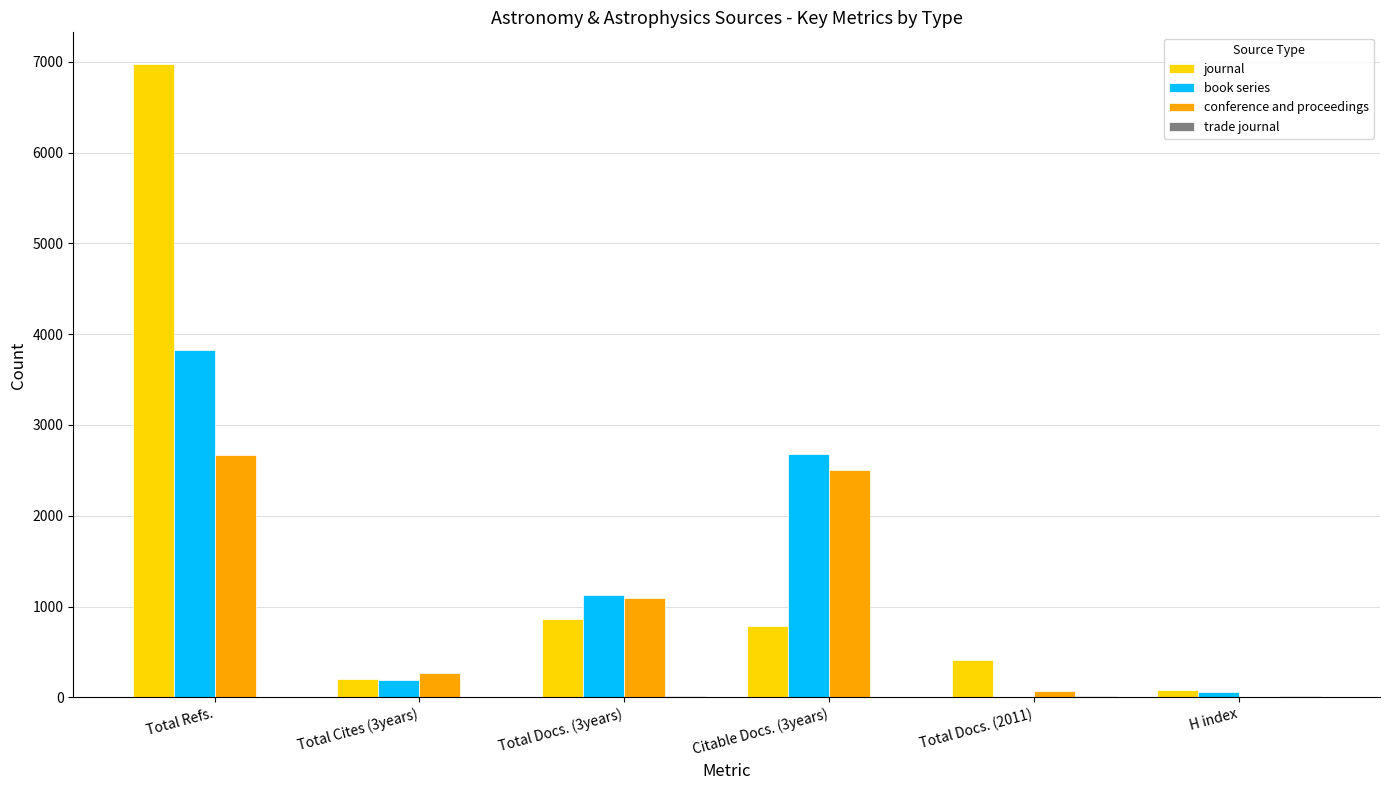

What is the maximum value for conference and proceedings?

2669